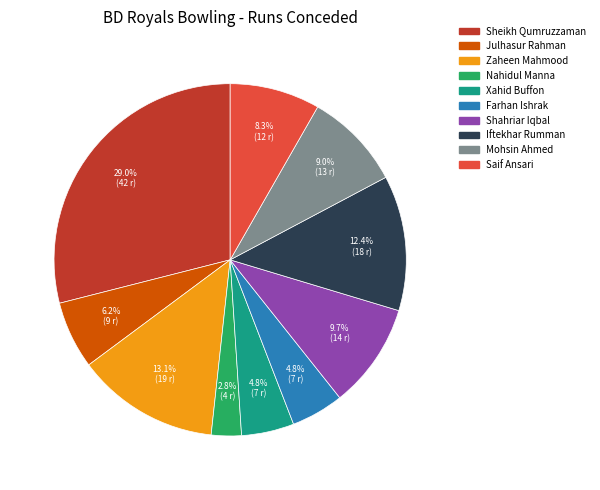

Does Xahid Buffon account for over 50% of the chart?

No